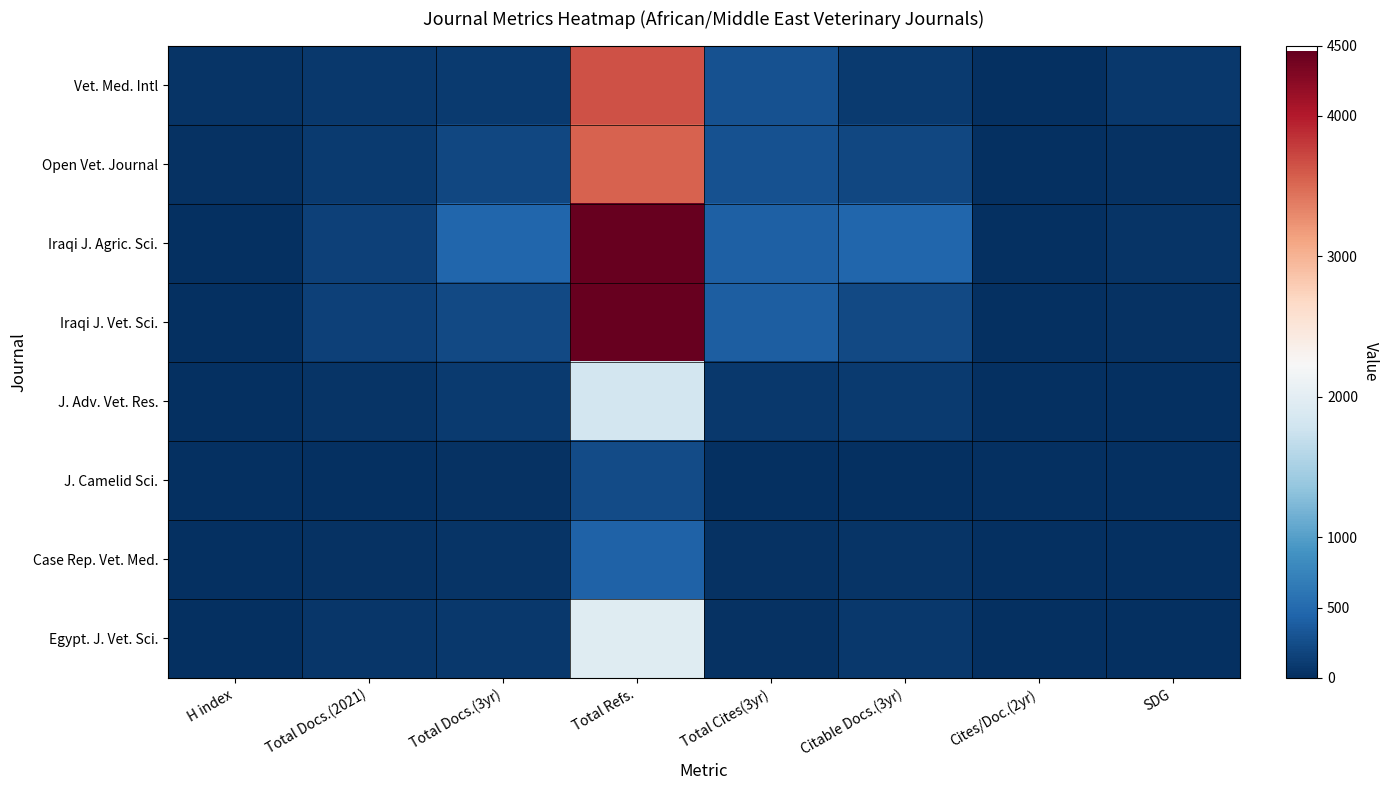

At which category does the chart reach its minimum across all series?

Cites/Doc.(2yr)